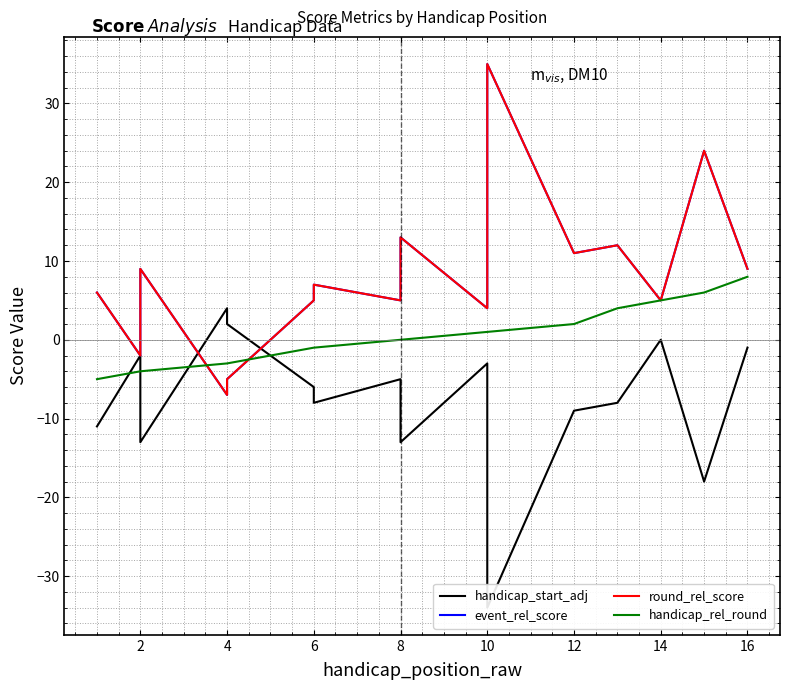

What is the highest value of the handicap_start_adj series?

4